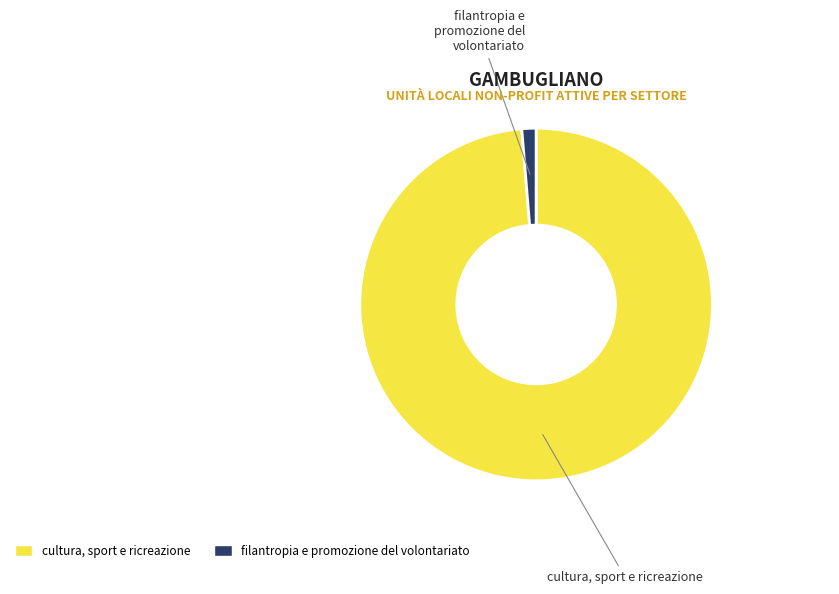

Combined, do filantropia e promozione del volontariato and cultura, sport e ricreazione account for over 50%?

Yes